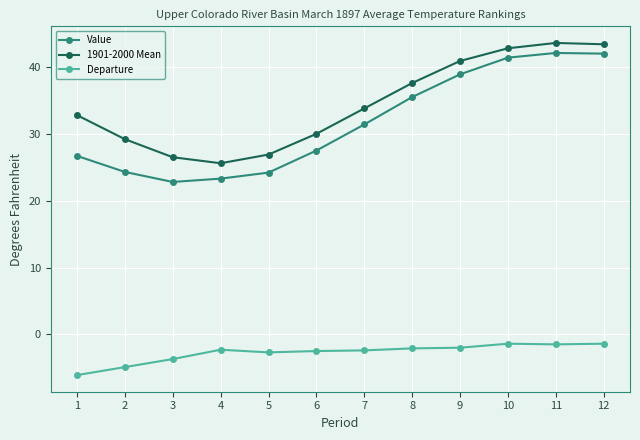

What is the value of the Value point at the 6th from the left?

27.5